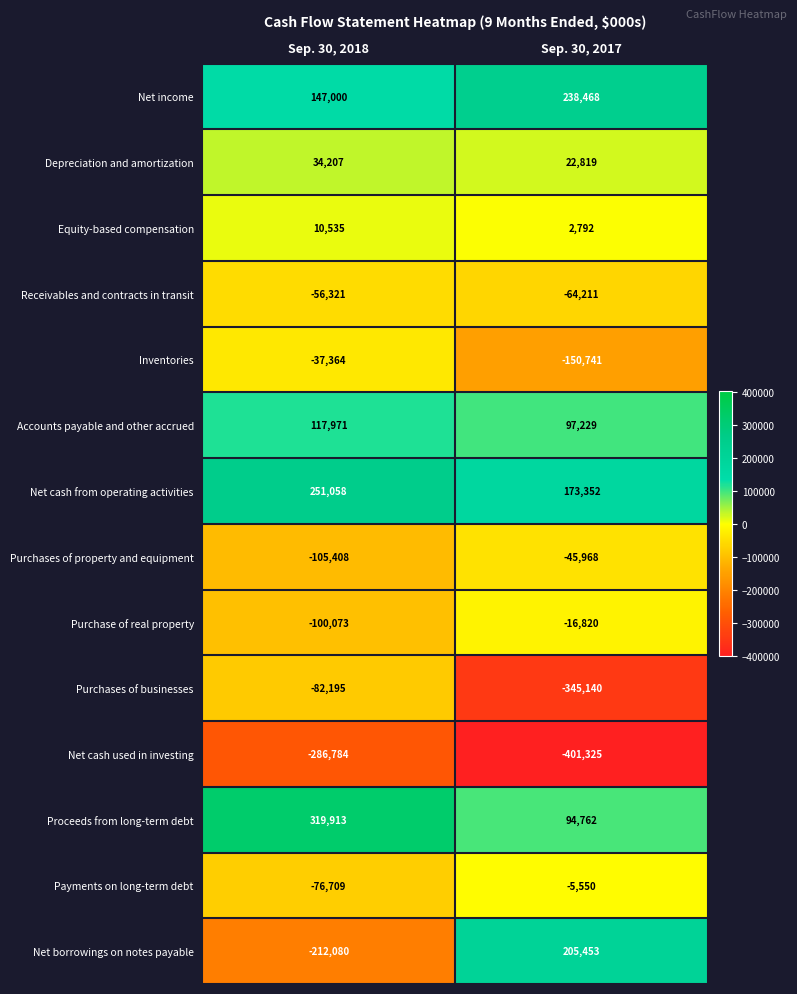

What is the difference between the maximum and minimum values in the Equity-based compensation series?

7743